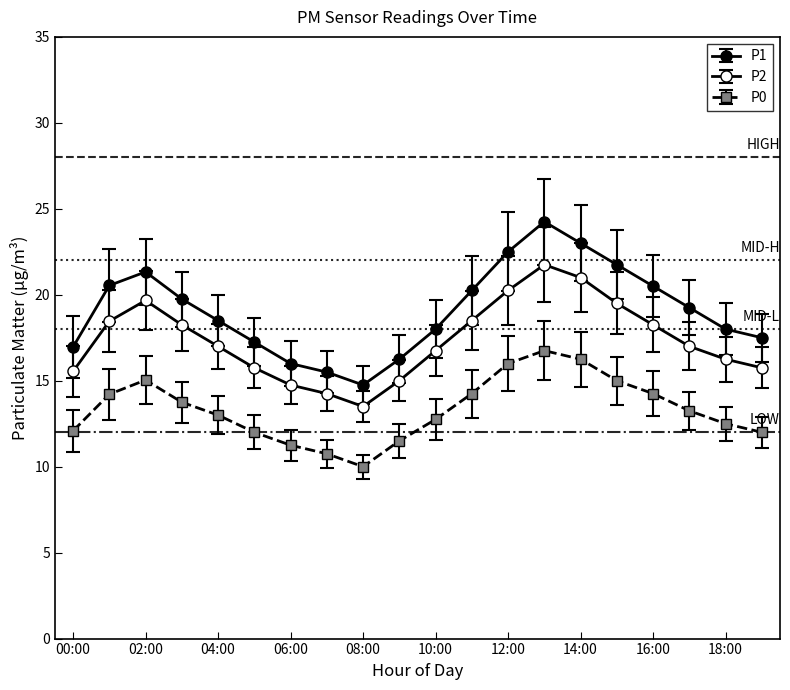

True or false: P2 and P1 intersect in this chart.

False